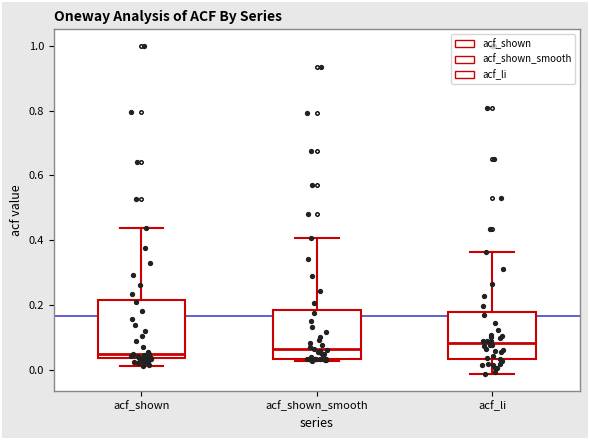

Where is the upper edge of the box for acf_shown_smooth on the y-axis? The values are not printed on the chart, so give them approximately, as read against the axis.

0.18